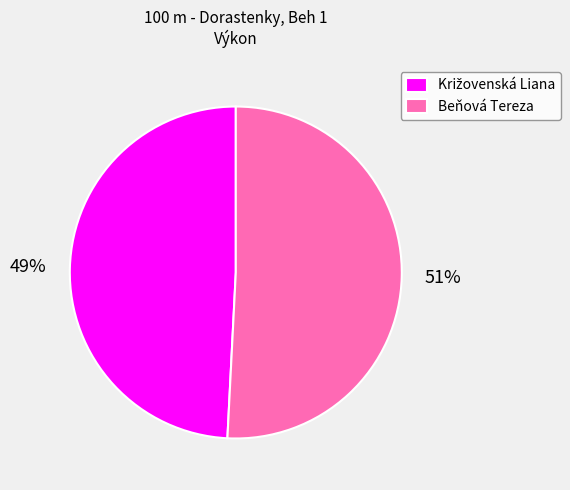

Which slice is the largest?

Beňová Tereza